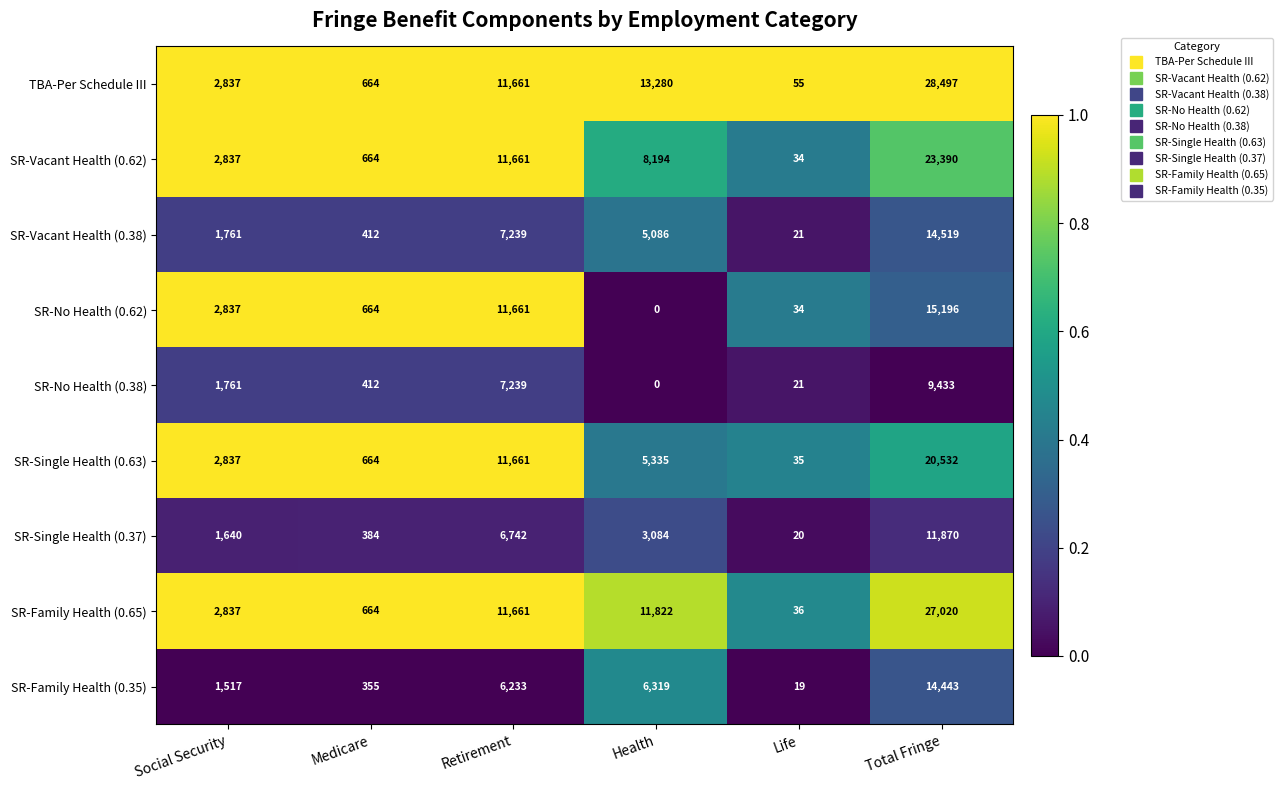

Between Medicare and Total Fringe, which series saw the biggest shift?

TBA-Per Schedule III